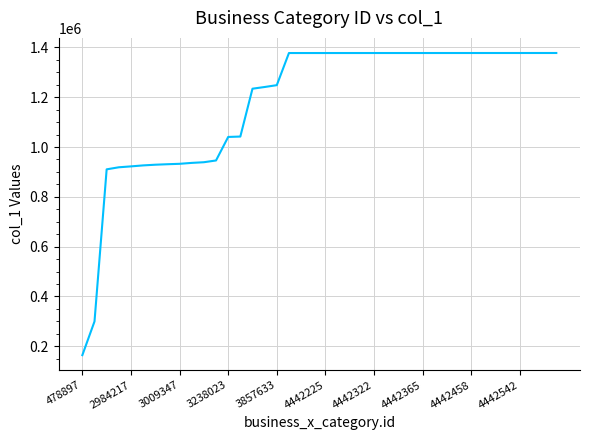

What is the difference between the maximum and minimum values?

1213748